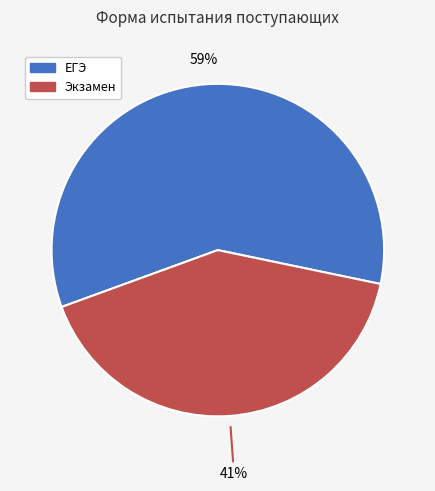

Rank the categories by value from highest to lowest.

ЕГЭ, Экзамен